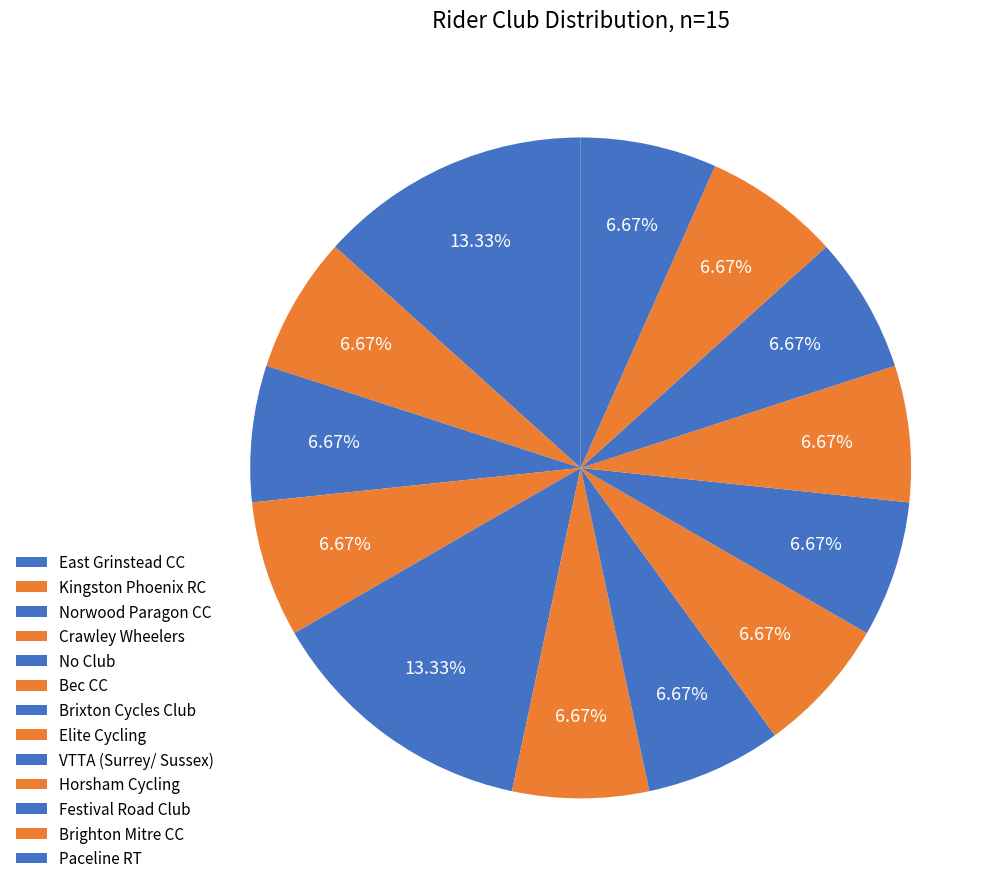

Does Kingston Phoenix RC account for over 50% of the chart?

No